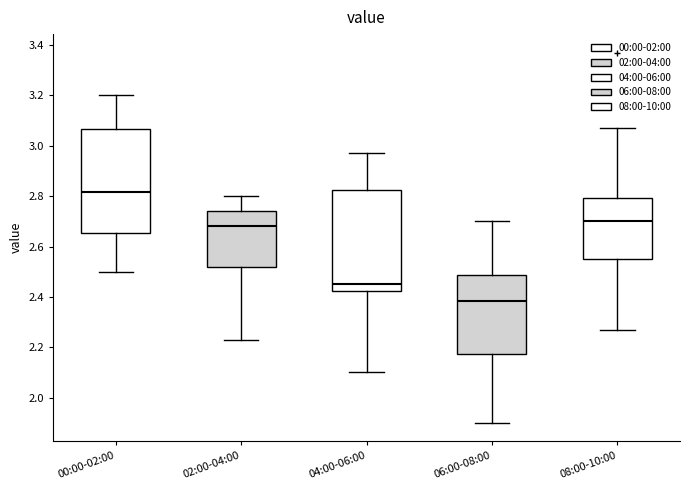

Reading left to right, read every box against the y-axis: the position of its median line, the range the box covers, and the ends of its whiskers. The values are not printed on the chart, so give them approximately, as read against the axis.

00:00-02:00: median 2.82, box 2.66 to 3.06, whiskers 2.50 to 3.20
02:00-04:00: median 2.68, box 2.52 to 2.74, whiskers 2.24 to 2.80
04:00-06:00: median 2.46, box 2.42 to 2.82, whiskers 2.10 to 2.98
06:00-08:00: median 2.38, box 2.18 to 2.48, whiskers 1.90 to 2.70
08:00-10:00: median 2.70, box 2.56 to 2.80, whiskers 2.28 to 3.08